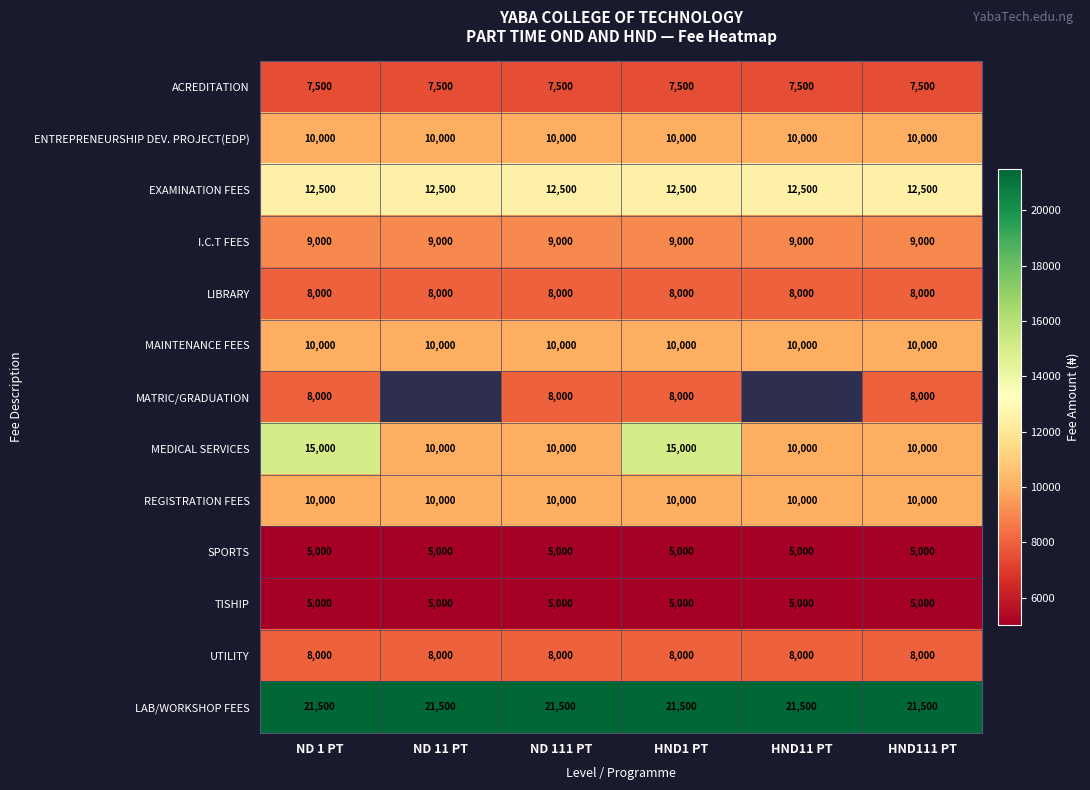

What is the highest value of the ENTREPRENEURSHIP DEV. PROJECT(EDP) series?

10000